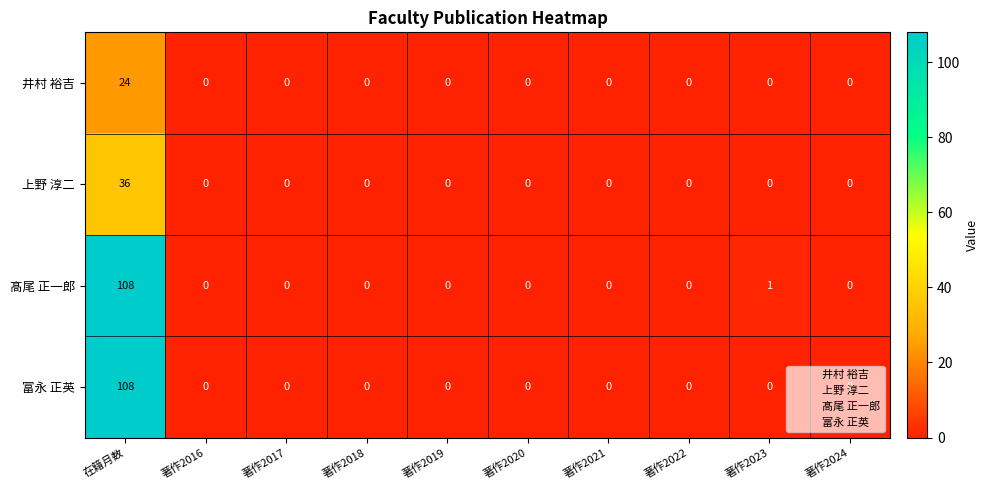

What is the spread (max minus min) of values at 在籍月数?

84